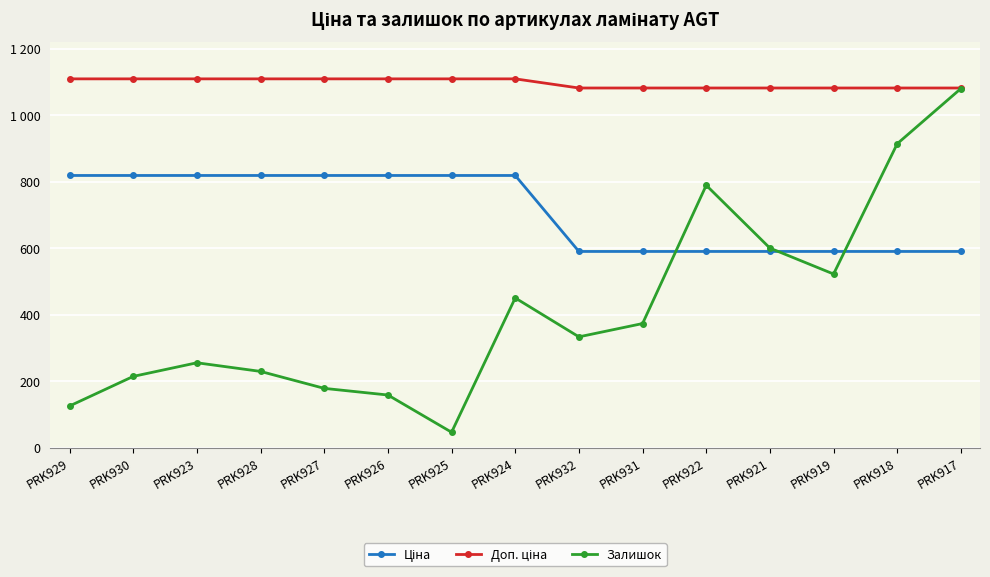

After their last crossing, which series has the higher values: Ціна or Залишок?

Залишок